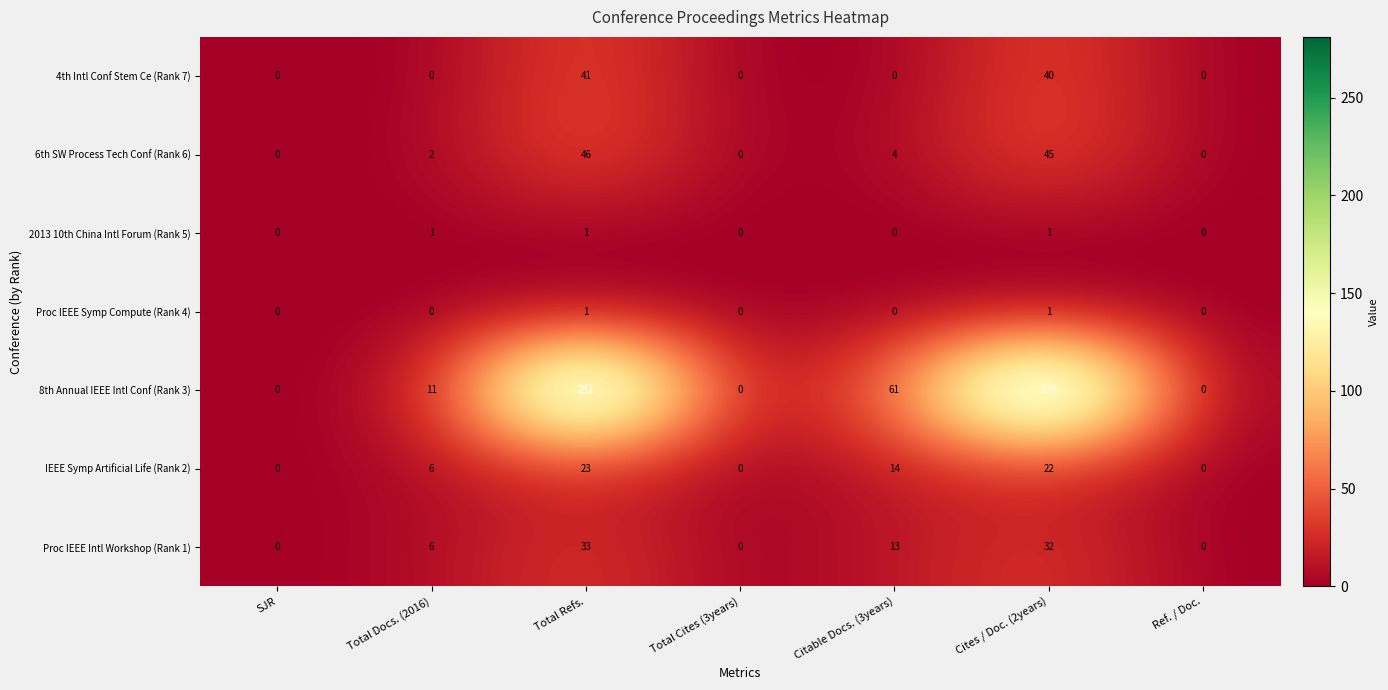

Which series has the largest total across all categories?

8th Annual IEEE Intl Conf (Rank 3)